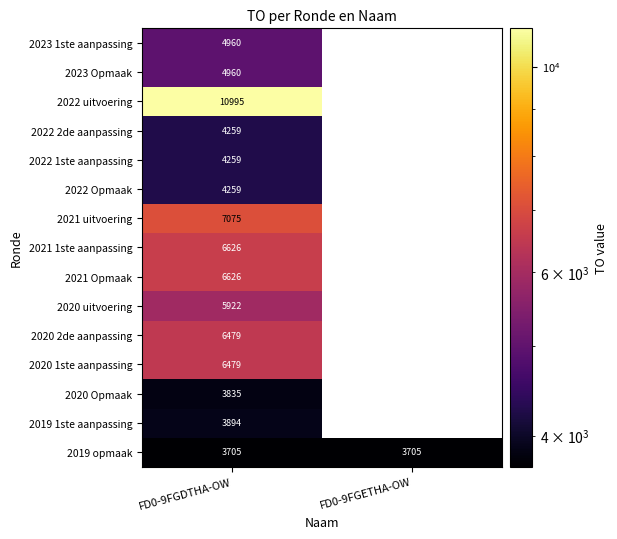

Is it true that 2022 2de aanpassing equals 4259 at FD0-9FGDTHA-OW?

True